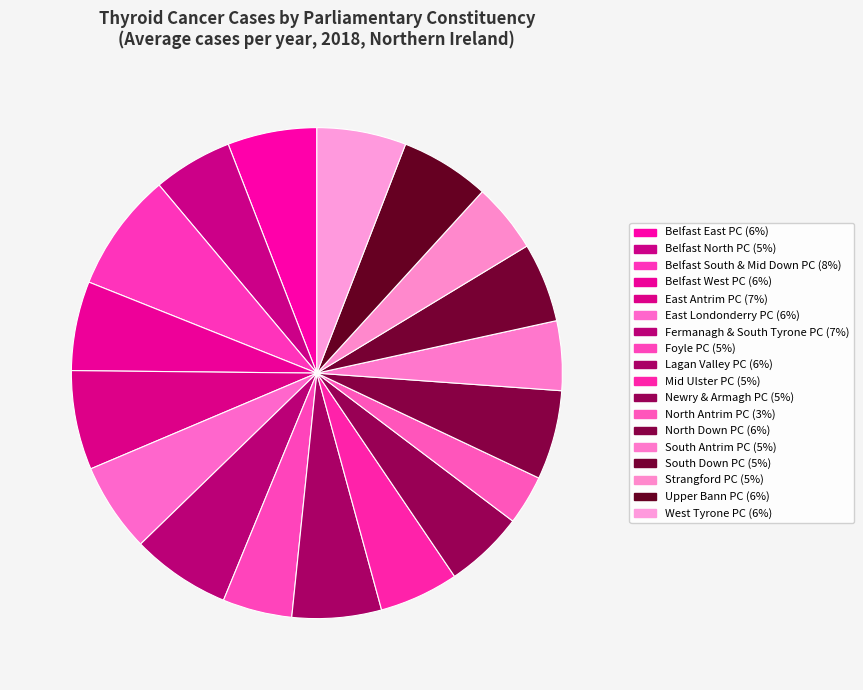

What portion of the pie excludes Mid Ulster PC?

94.8%